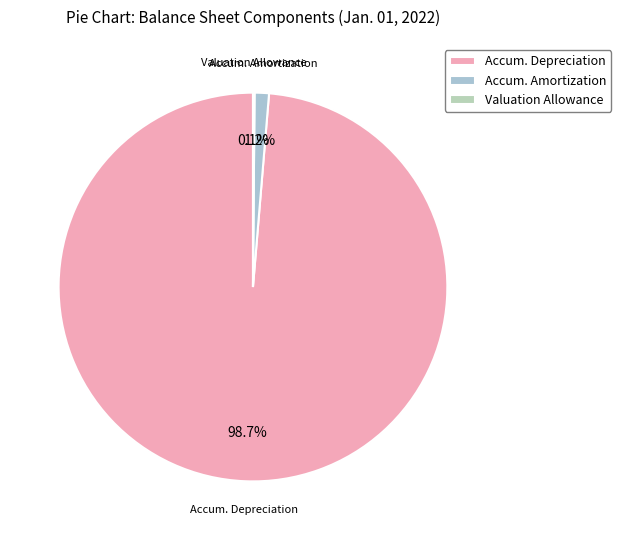

Which slice is the largest?

Accum. Depreciation